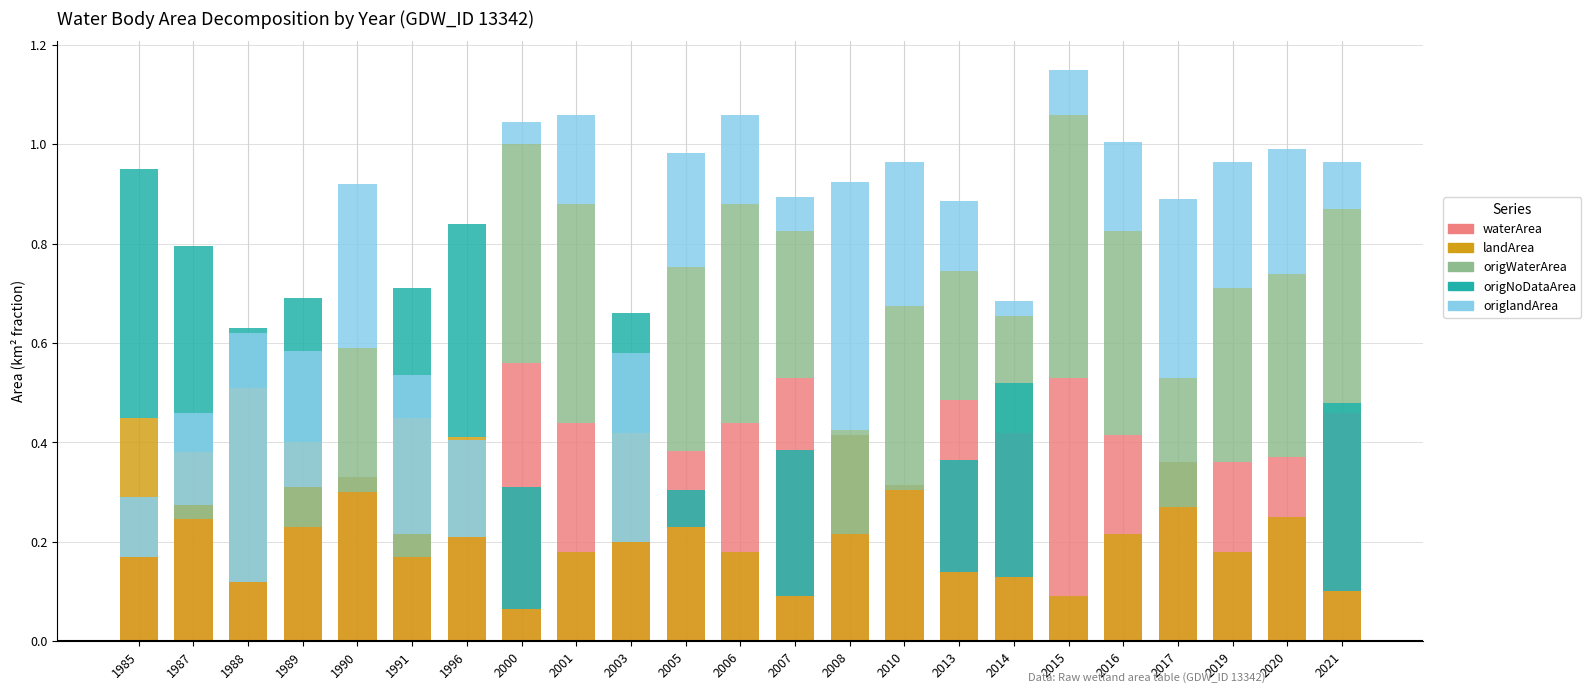

The waterArea series shows 0.6 at 2000. True or false?

True